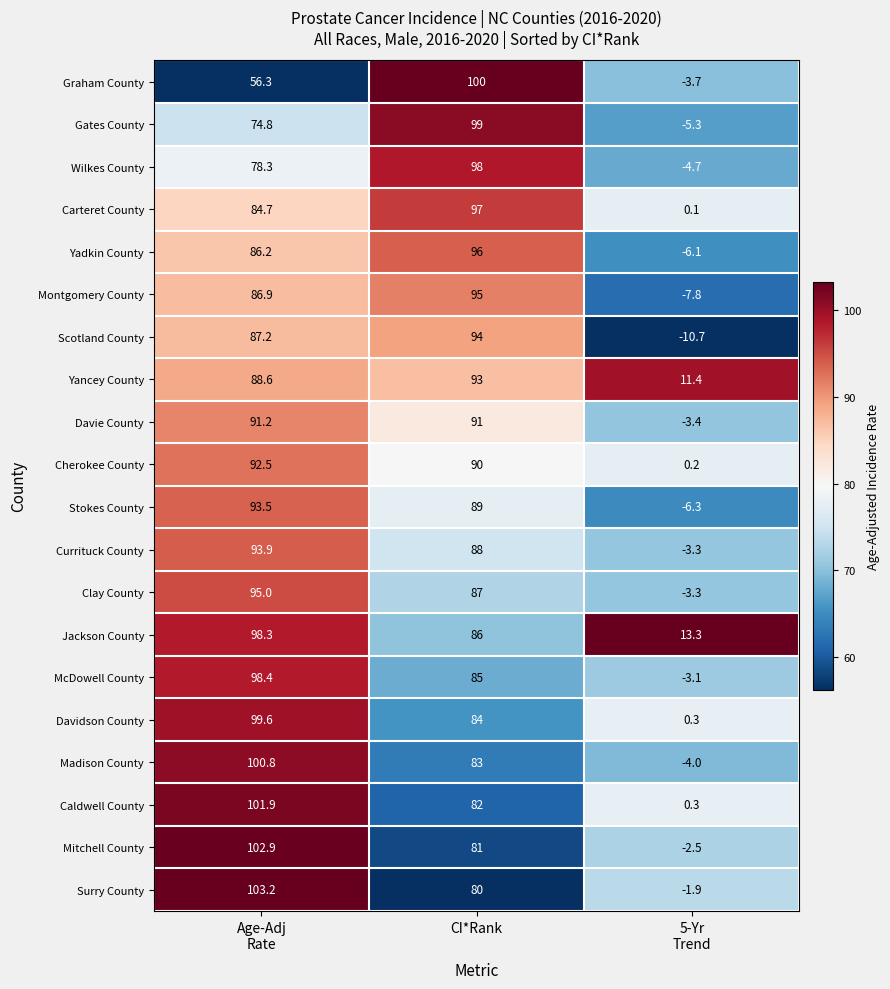

Which series has the largest total across all categories?

Jackson County